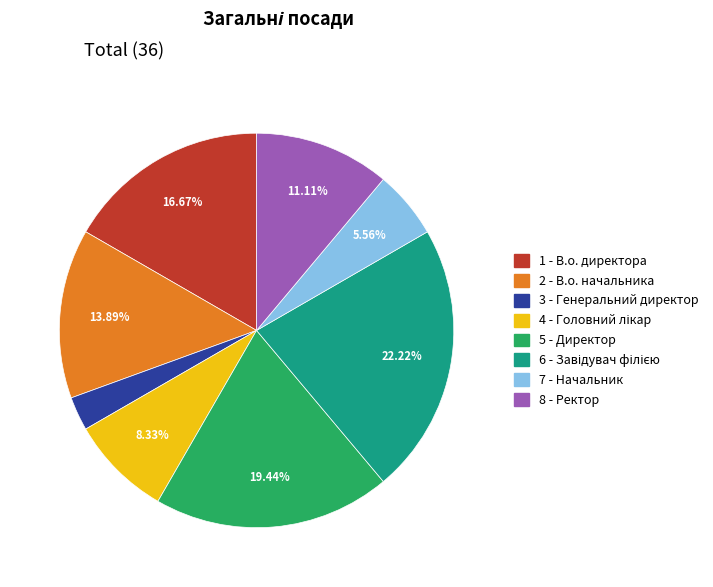

Do 8 - Ректор and 5 - Директор together represent more than half of the pie?

No